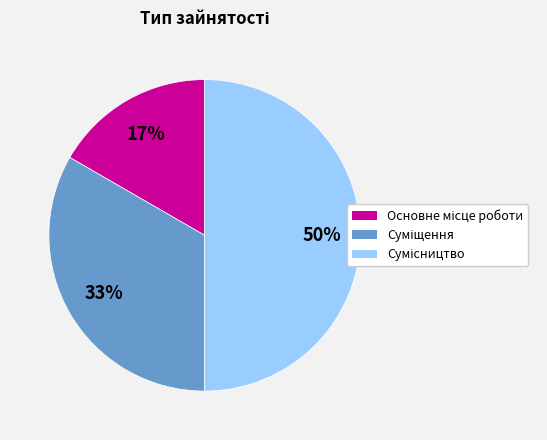

To the nearest percent, what is the difference between the largest and smallest slice percentages?

33%